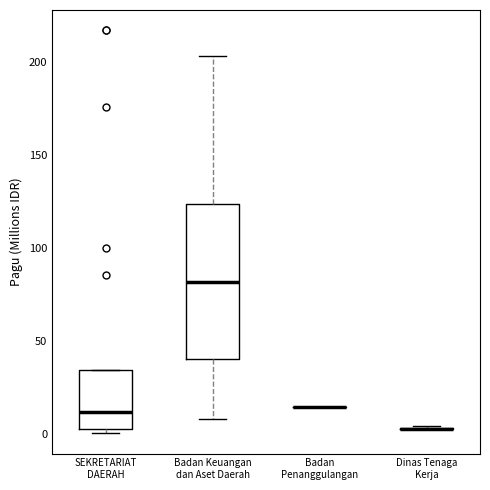

Which box is the tallest, from its lower edge to its upper edge?

Badan Keuangan dan Aset Daerah